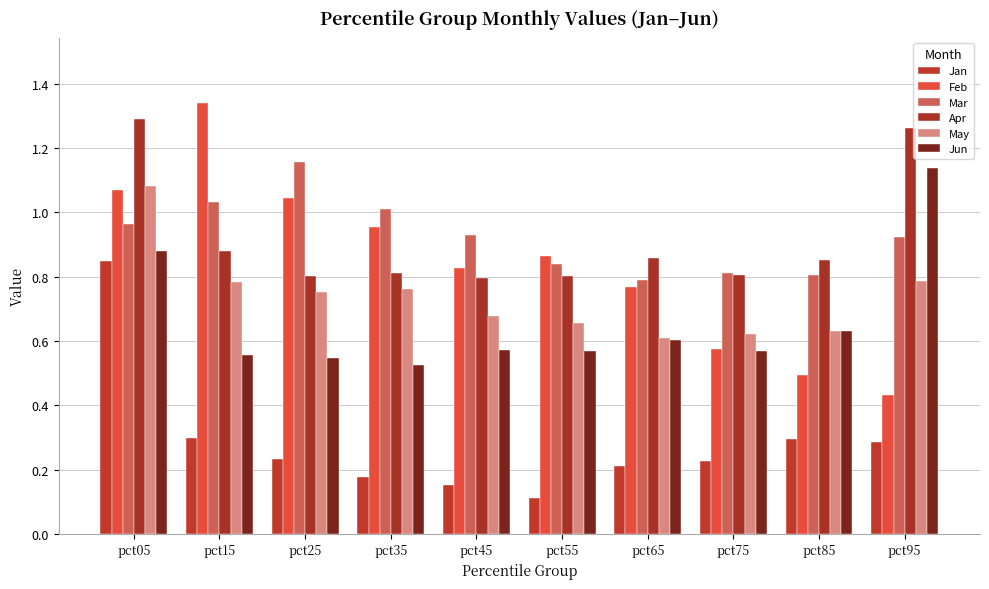

What are all the series names shown in the legend?

Jan, Feb, Mar, Apr, May, Jun